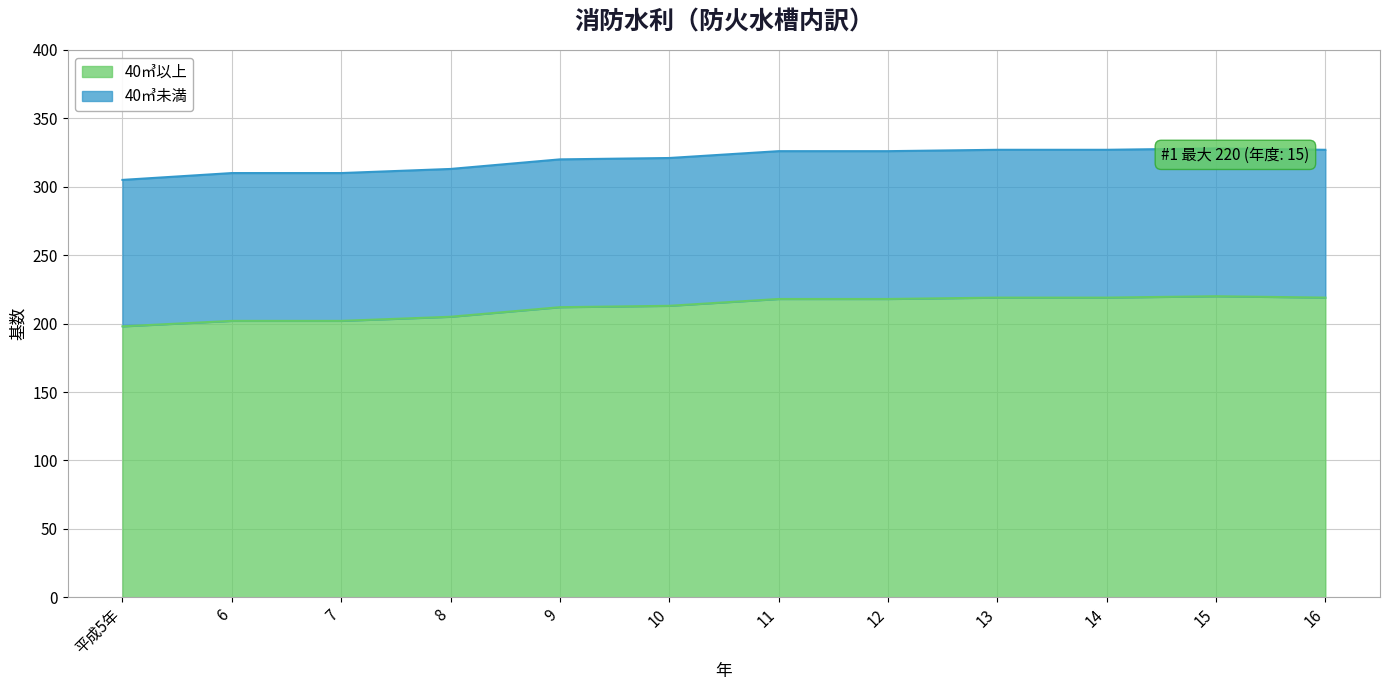

What is the greatest value displayed?

220